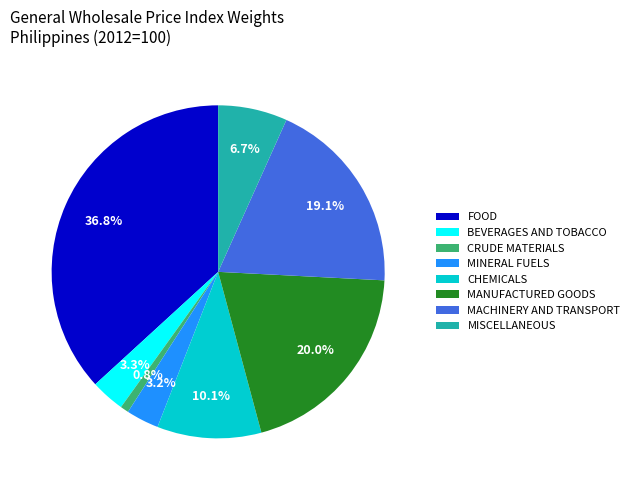

Approximately how many times larger is the value at MINERAL FUELS compared to BEVERAGES AND TOBACCO?

1.0